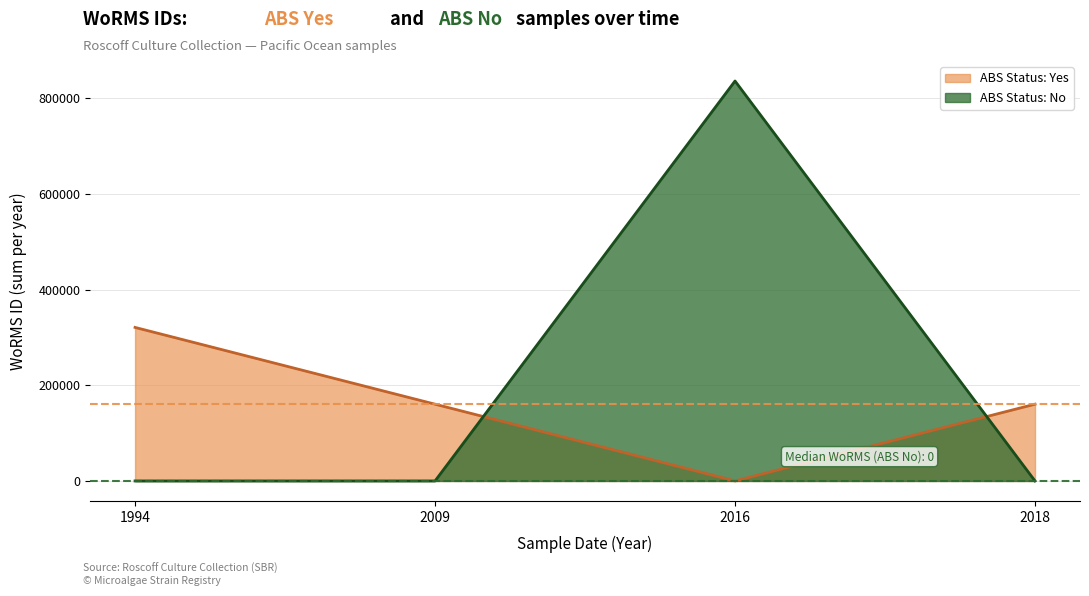

How many lines are shown in the chart?

2